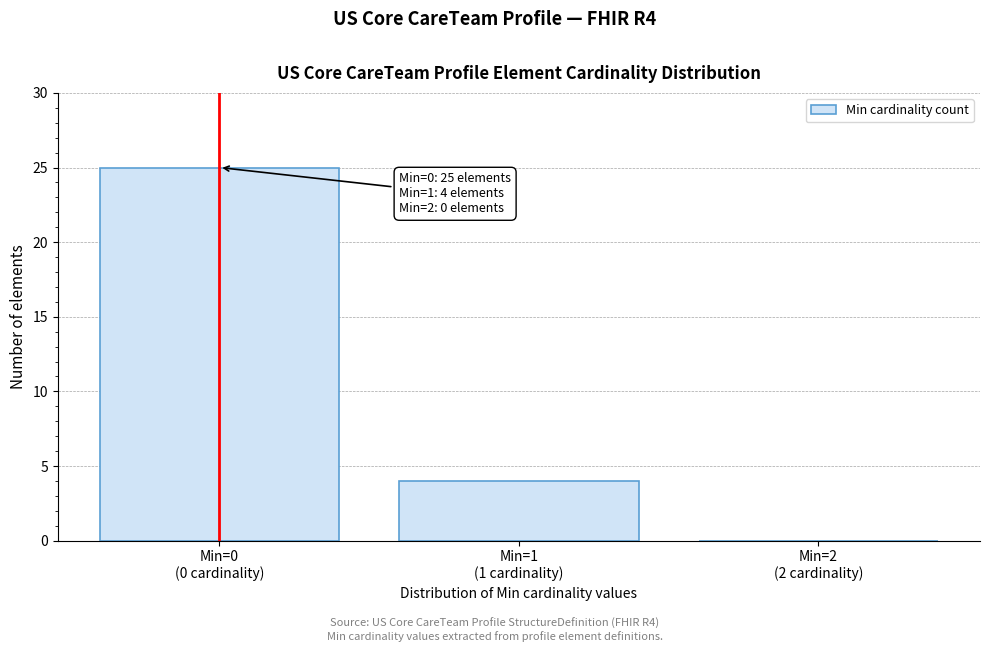

What is the maximum value shown in the chart?

25